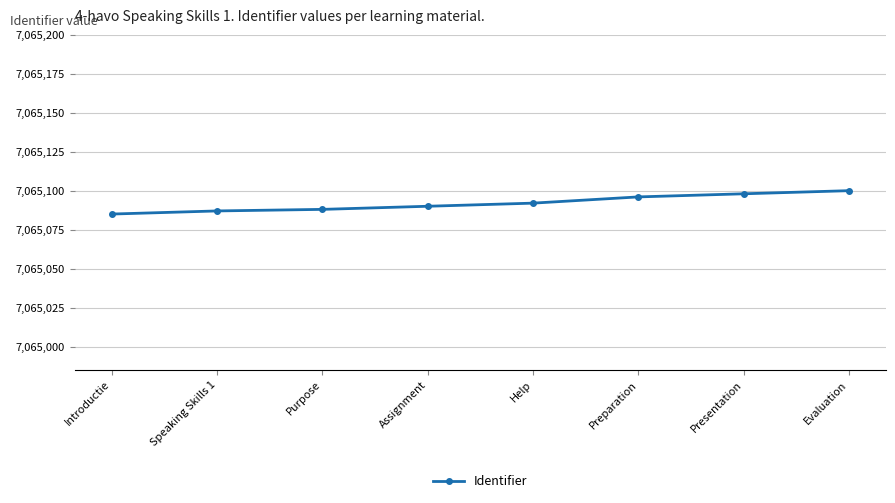

What is the minimum value shown in the chart?

7065085